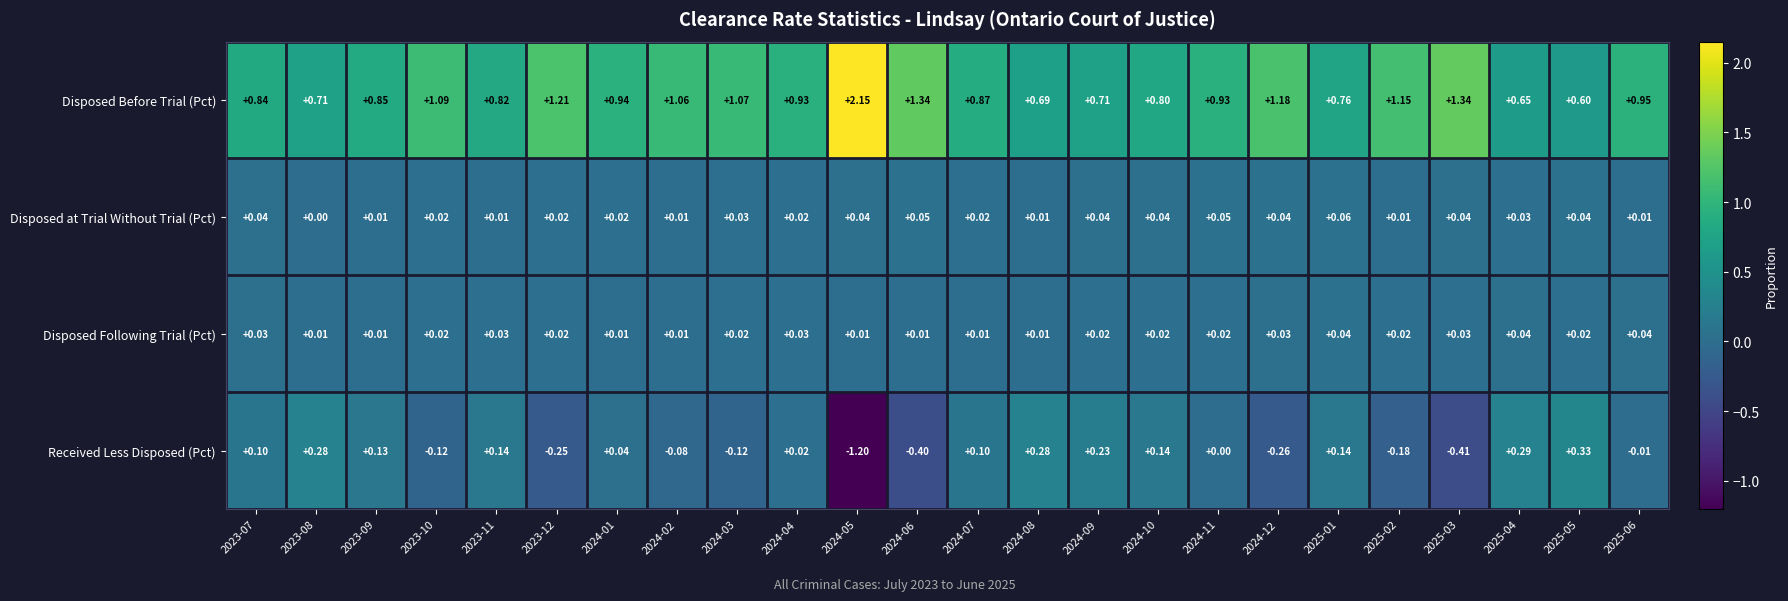

Rank the series at 2025-03 from highest to lowest value.

Disposed Before Trial (Pct), Disposed at Trial Without Trial (Pct), Disposed Following Trial (Pct), Received Less Disposed (Pct)